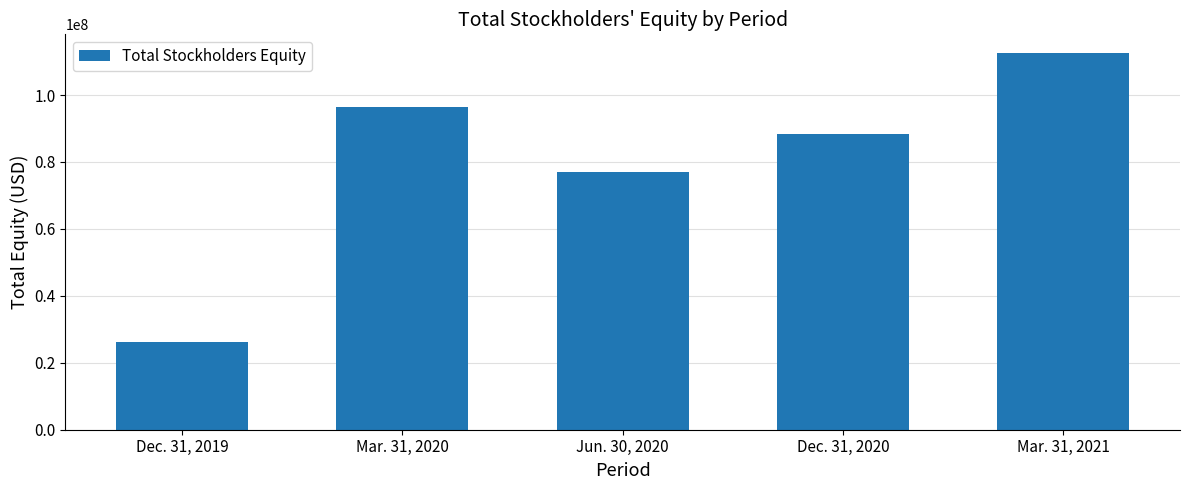

Are the bars grouped side by side (vs. stacked)?

No